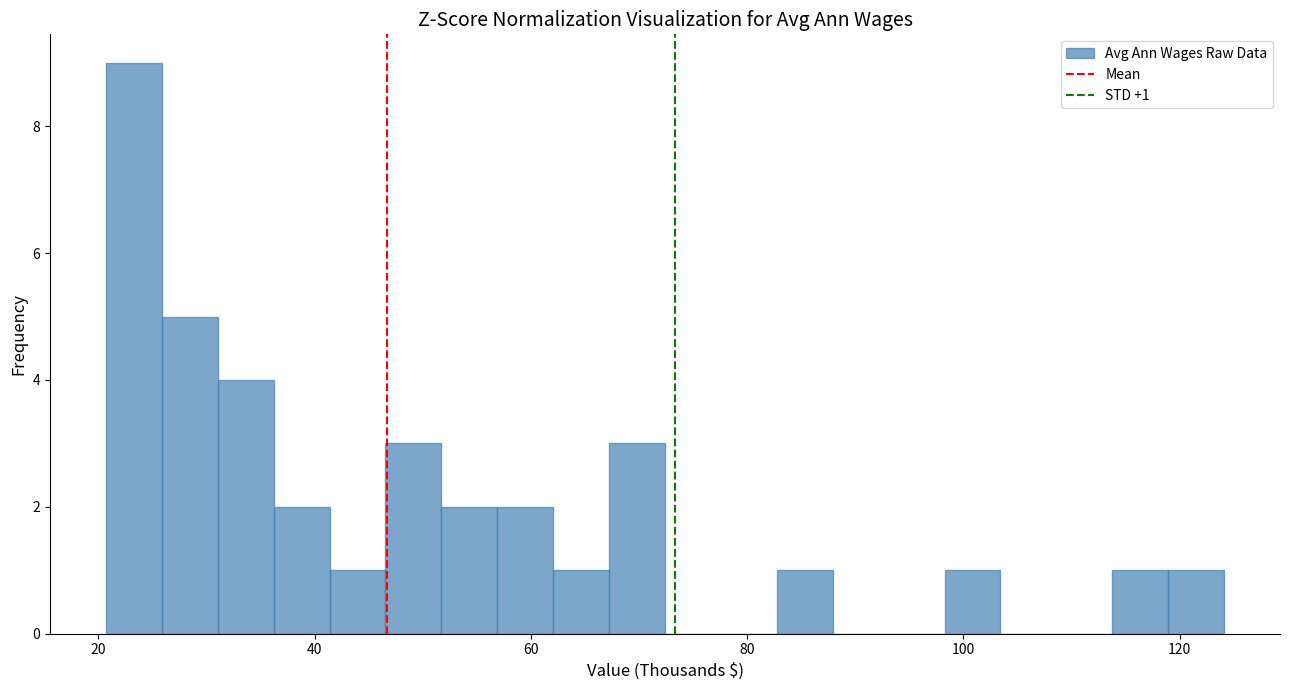

Around what value on the x-axis is the tallest bar? Give the approximate position of its centre, as read against the axis.

24